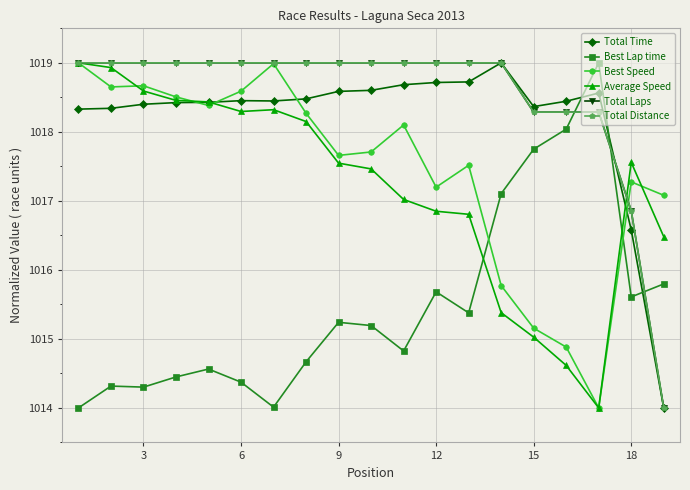

At how many categories does at least one series exceed 1018?

17